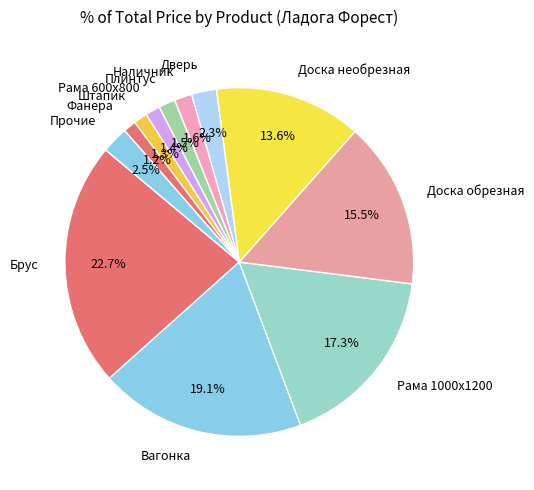

Combined, do Доска необрезная and Вагонка account for over 50%?

No